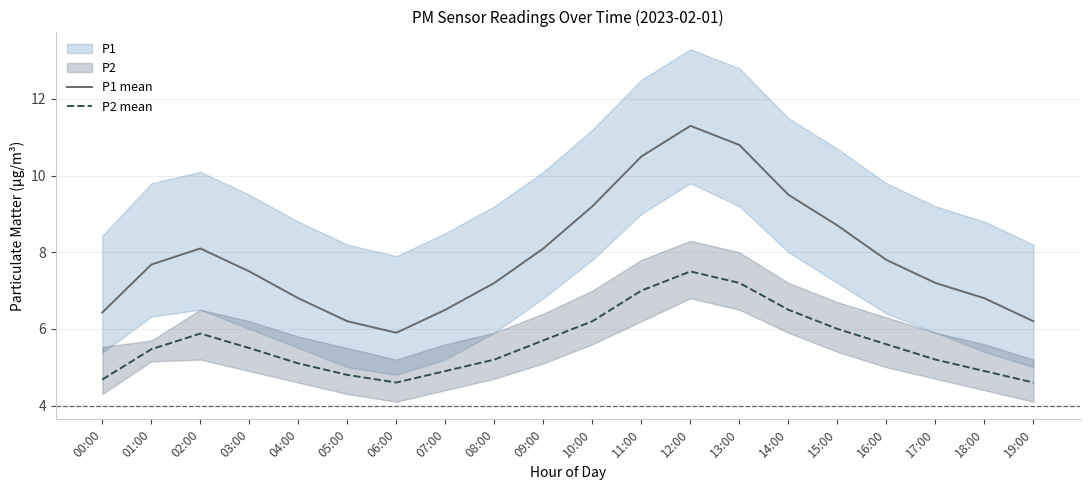

Reading left to right, what are all the values shown in this chart?

P1 mean: 00:00=6.4	01:00=7.7	02:00=8.1	03:00=7.5	04:00=6.8	05:00=6.2	06:00=5.9	07:00=6.5	08:00=7.2	09:00=8.1	10:00=9.2	11:00=10.5	12:00=11.3	13:00=10.8	14:00=9.5	15:00=8.7	16:00=7.8	17:00=7.2	18:00=6.8	19:00=6.2
P2 mean: 00:00=4.7	01:00=5.5	02:00=5.9	03:00=5.5	04:00=5.1	05:00=4.8	06:00=4.6	07:00=4.9	08:00=5.2	09:00=5.7	10:00=6.2	11:00=7.0	12:00=7.5	13:00=7.2	14:00=6.5	15:00=6.0	16:00=5.6	17:00=5.2	18:00=4.9	19:00=4.6